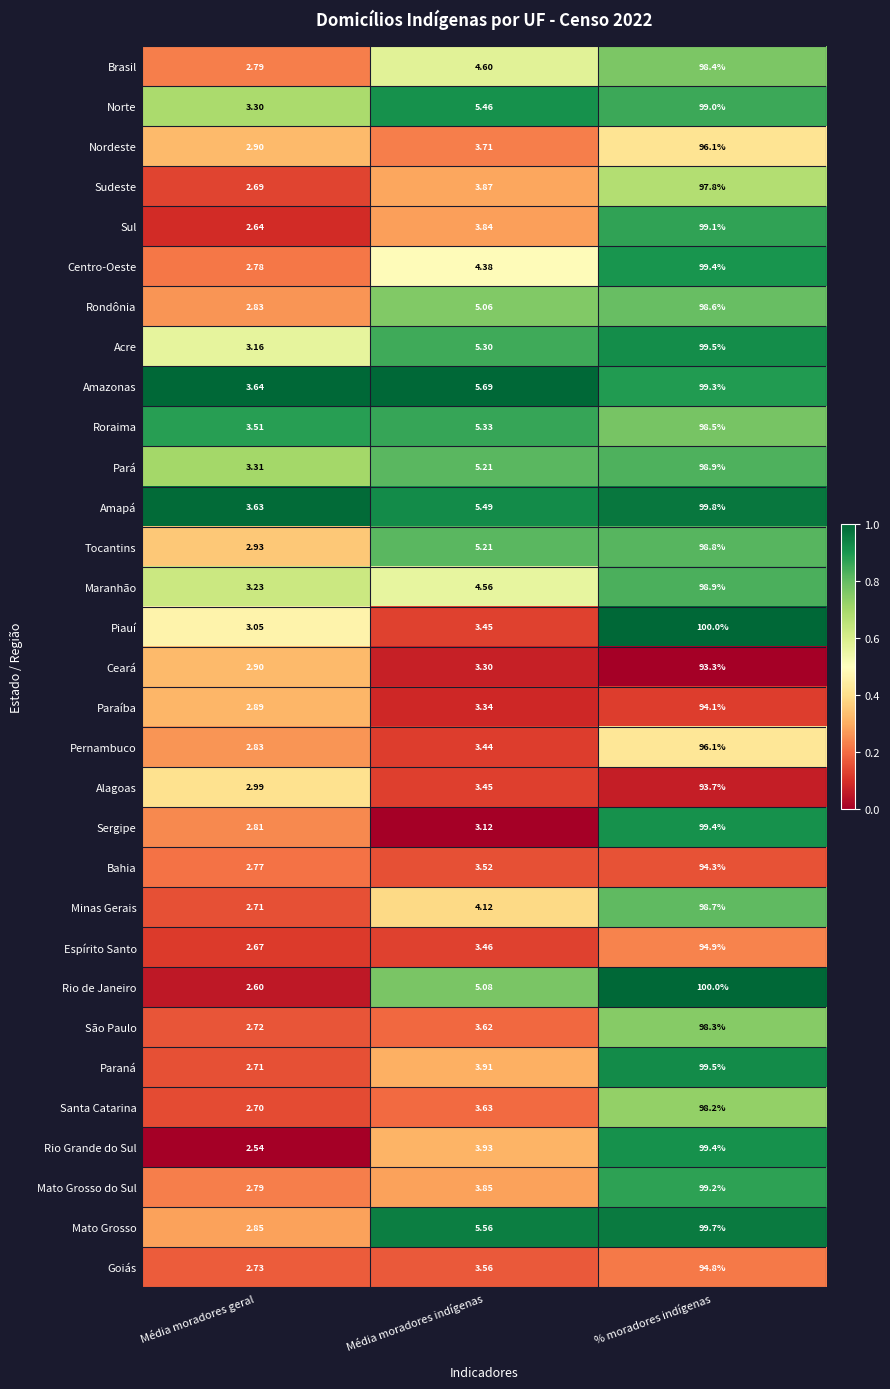

Which series has the widest spread of values?

Rio de Janeiro